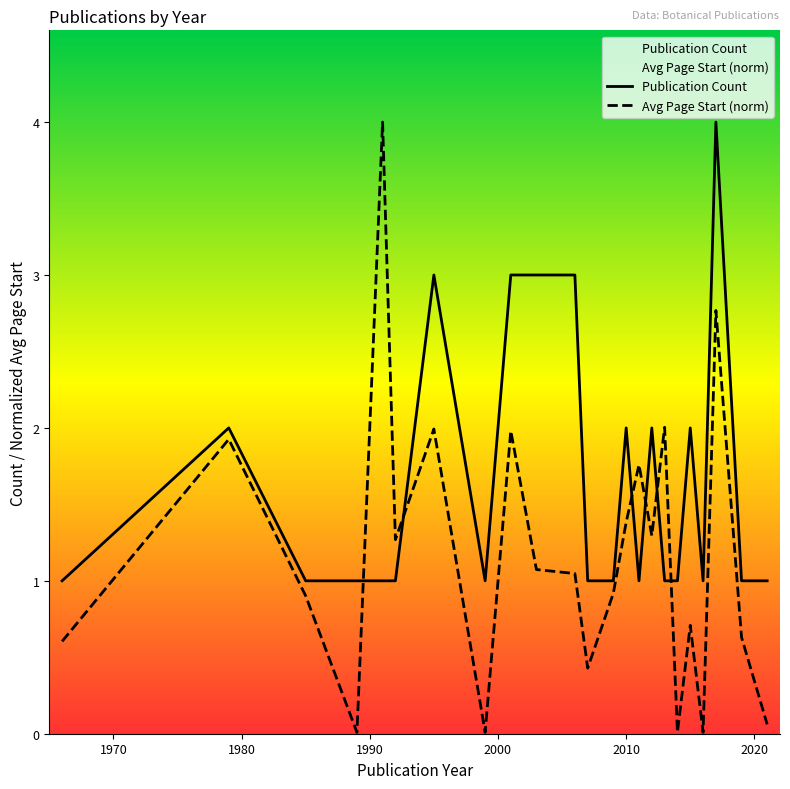

What is the highest value of the Publication Count series?

4.0